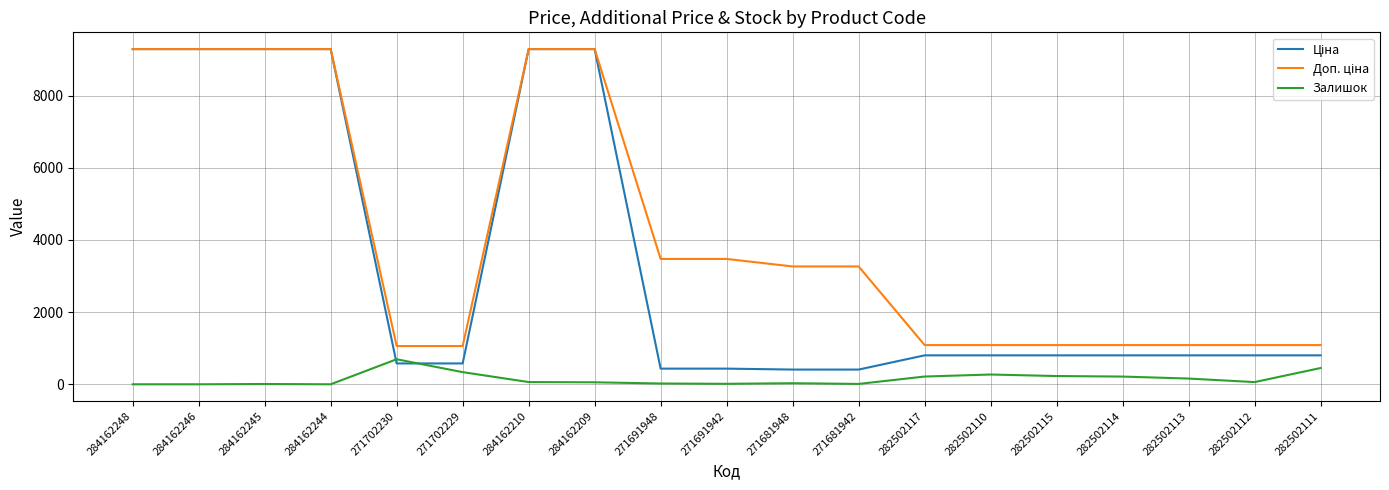

What is the difference between the highest and lowest values at 284162246?

9290.5